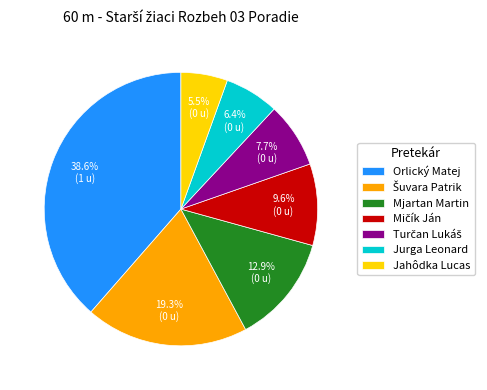

Between Jahôdka Lucas and Mjartan Martin, which is larger?

Mjartan Martin